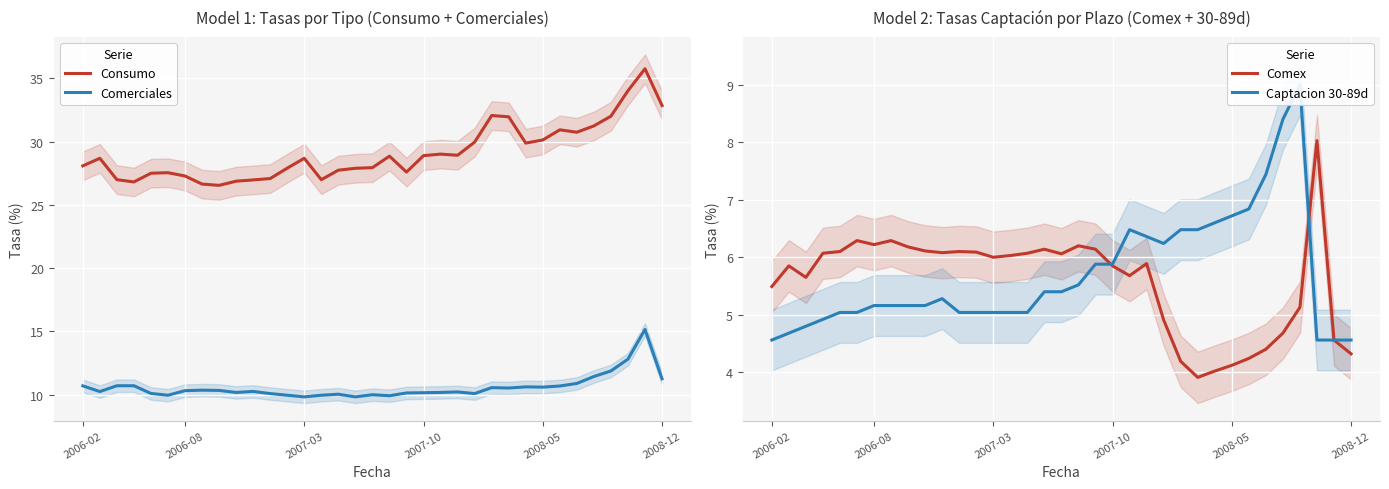

What is the maximum value for Comex?

8.0